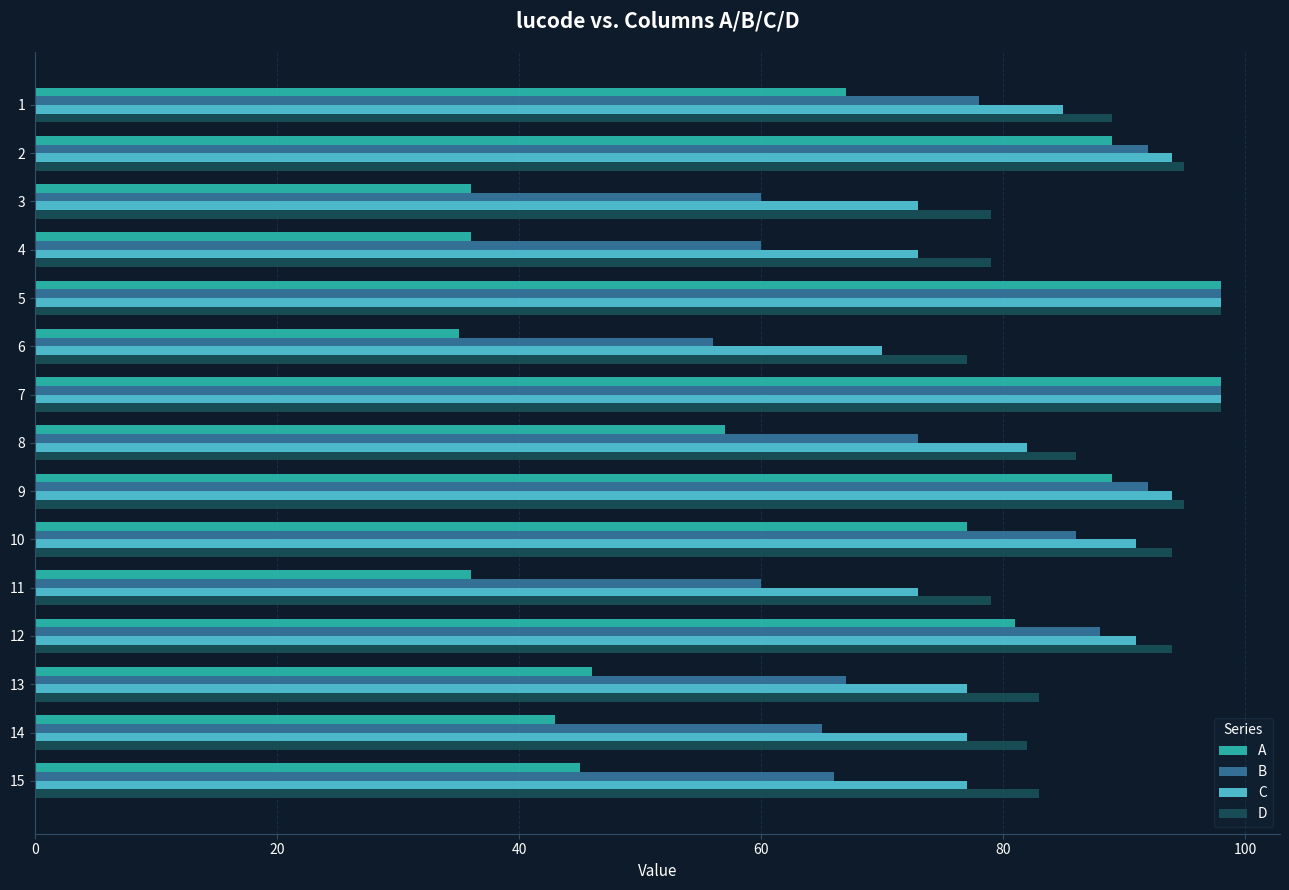

True or false: C has a value of 39 at 14.

False